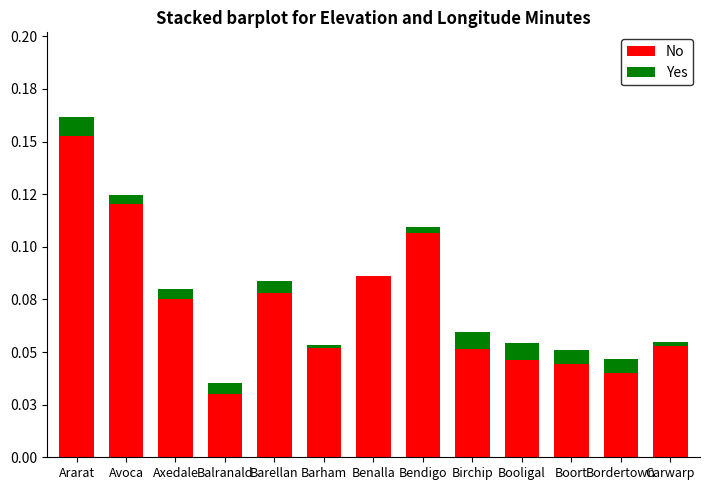

The No series shows 0.1 at Axedale. True or false?

True